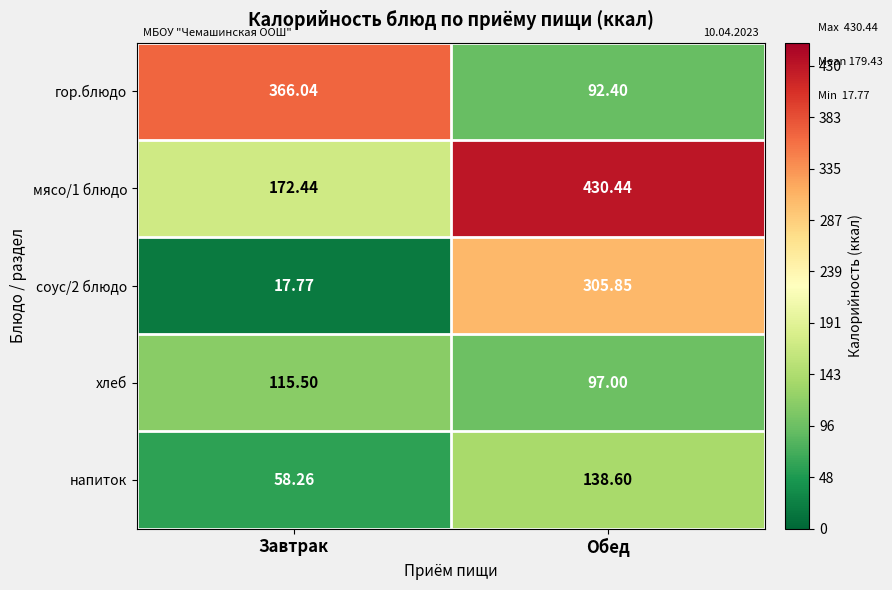

Rank the series at Обед from highest to lowest value.

мясо/1 блюдо, соус/2 блюдо, напиток, хлеб, гор.блюдо